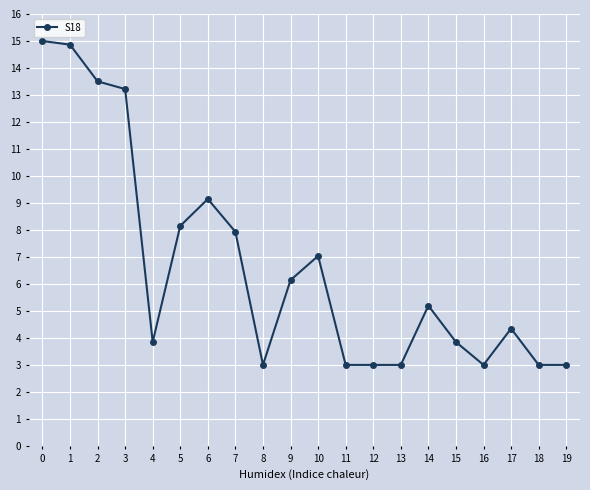

What is the ratio of the value at 7 to the value at 16?

2.6